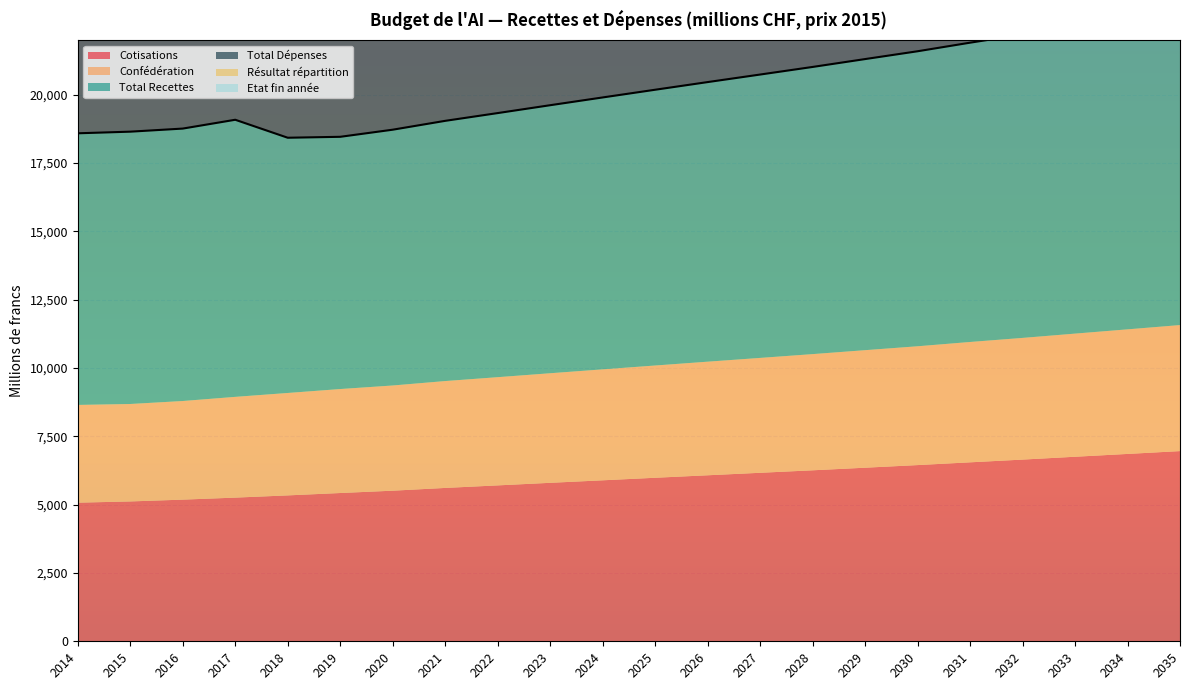

True or false: Confédération has more than 1 points higher than both neighbors.

False